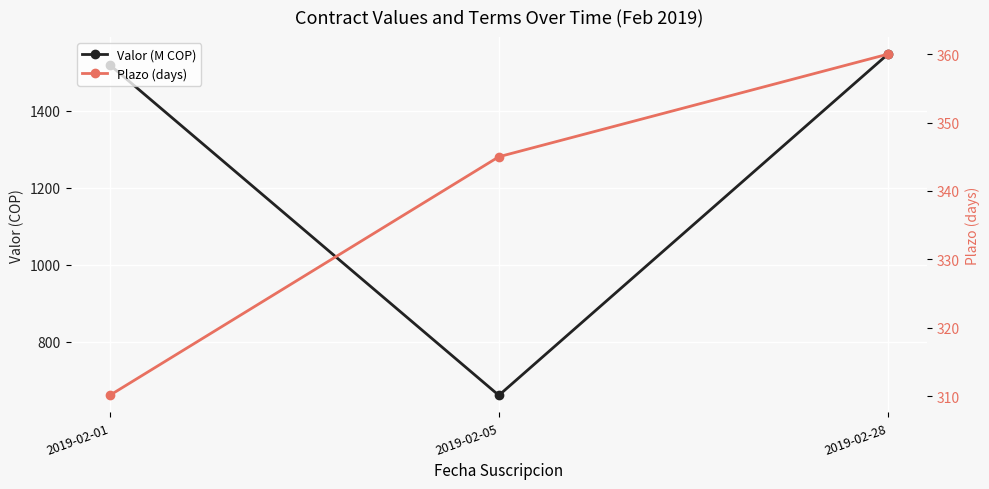

What is the maximum value shown in the chart?

1546.7